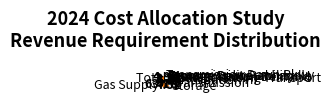

How many segments does this pie chart have?

10